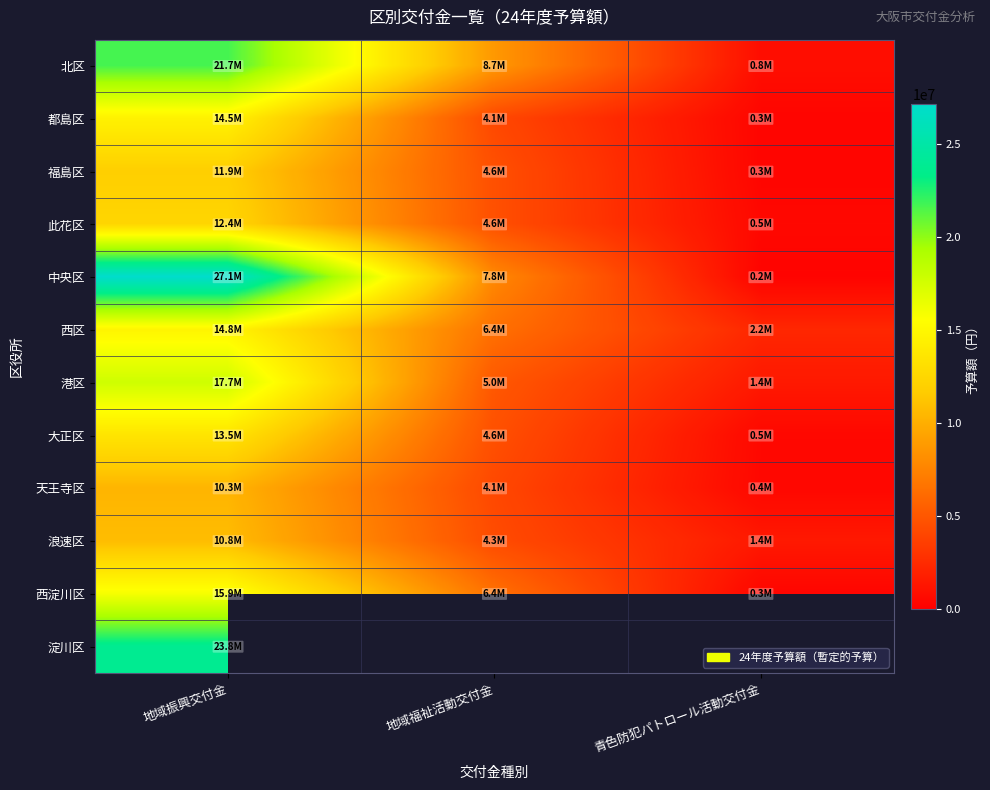

What is the total value across all series at 地域振興交付金?

194366000.0